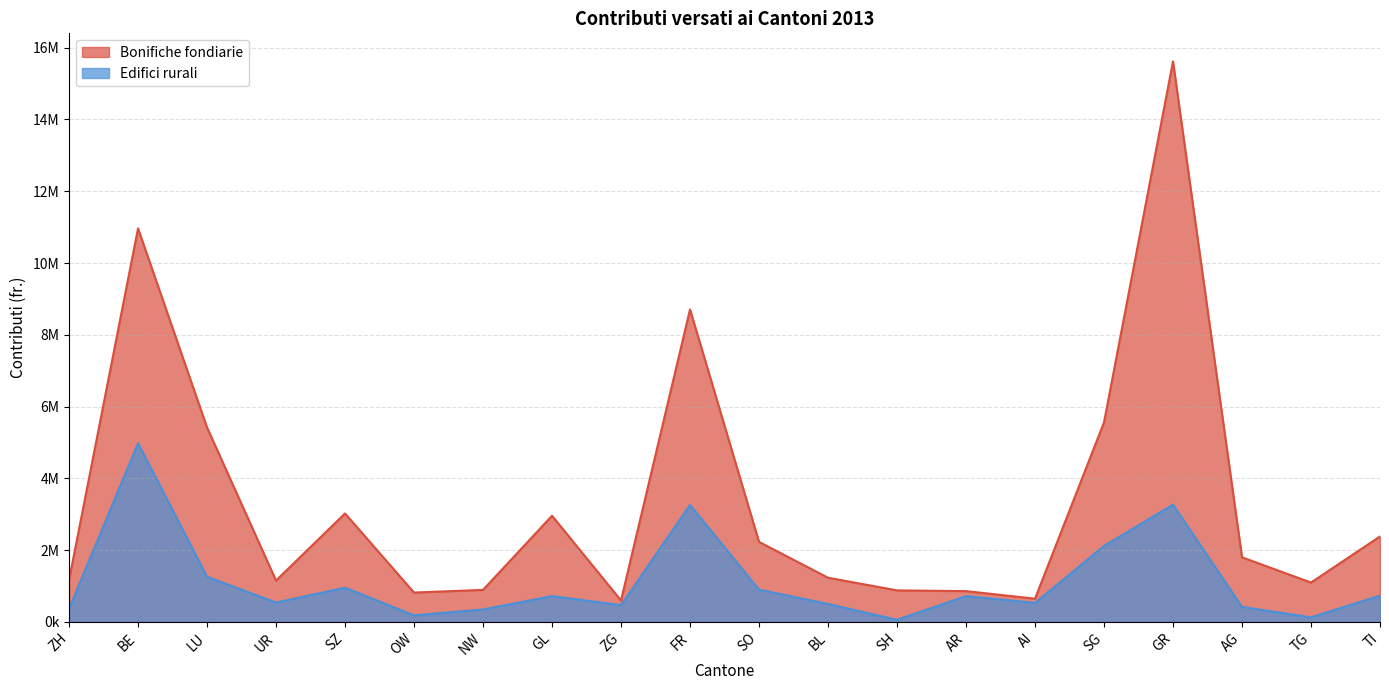

At which label does Edifici rurali first exceed 718700?

BE